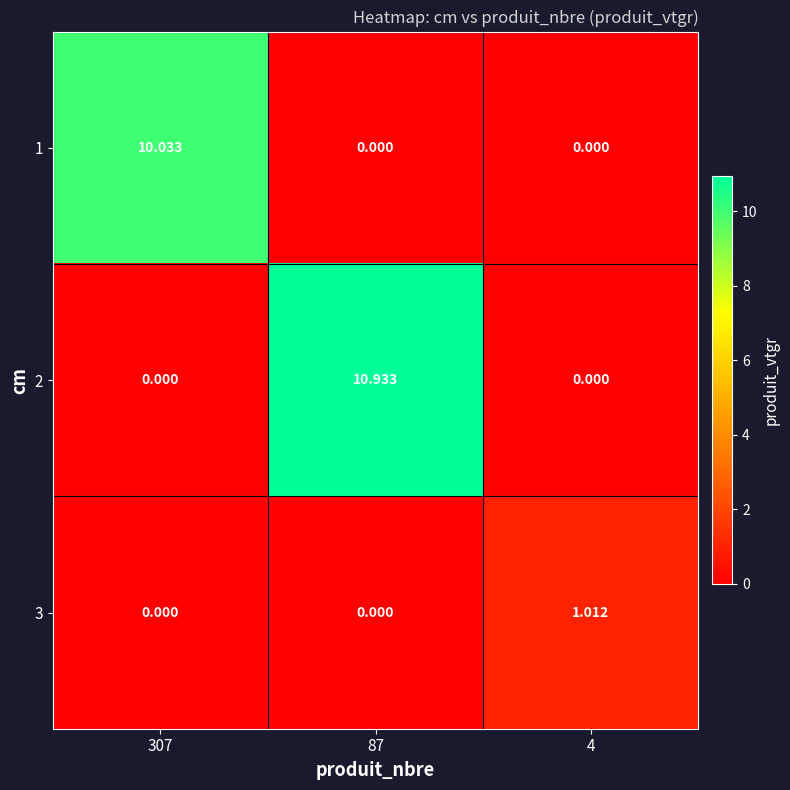

Is the value of 1 at 4 greater than the value of 2 at 87?

No